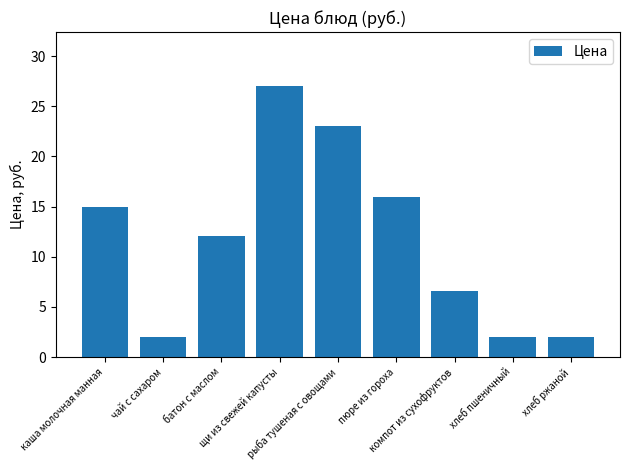

The value at хлеб пшеничный is 0.6. True or false?

False